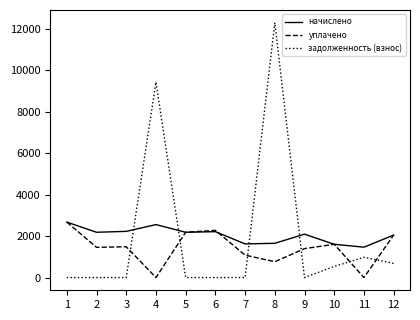

What are all the series names shown in the legend?

начислено, уплачено, задолженность (взнос)